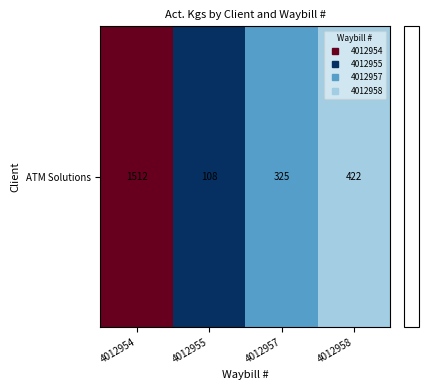

What is the change in value from 4012955 to 4012958?

+314.0